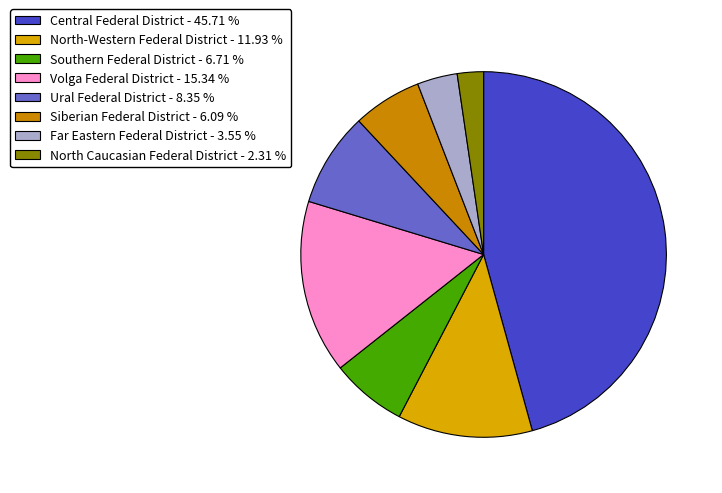

True or false: North-Western Federal District accounts for 12% of the total.

True